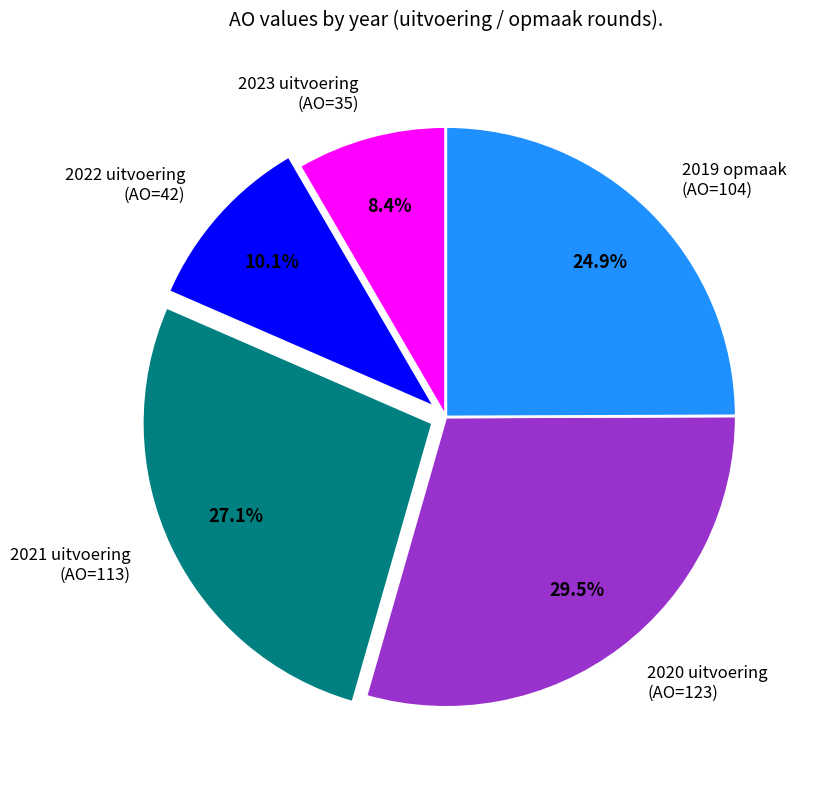

Does 2021 uitvoering (AO=113) represent more than half of the total?

No